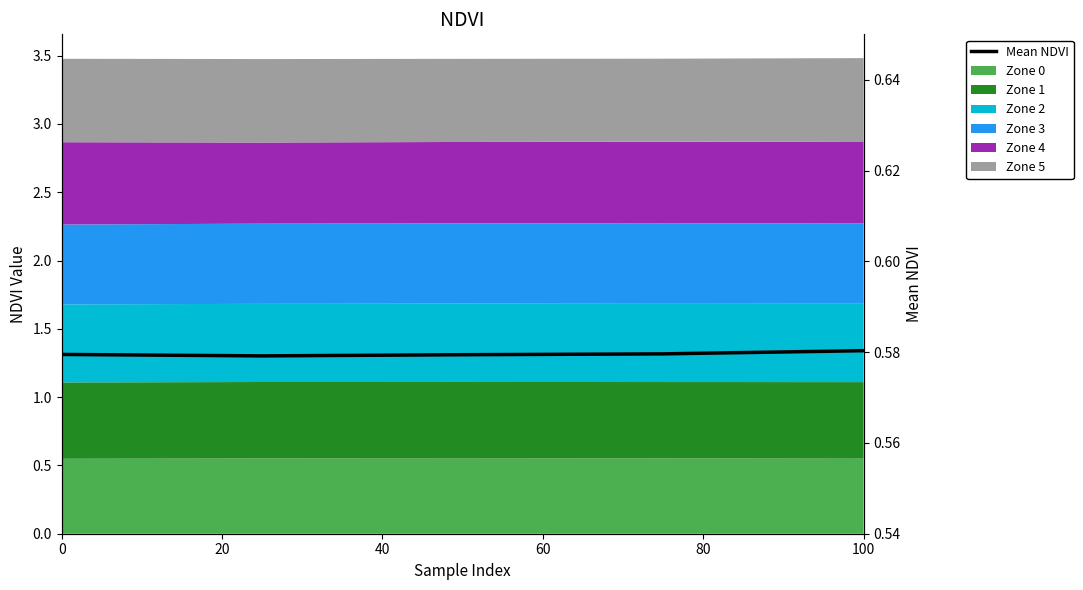

What is the greatest value displayed?

0.6